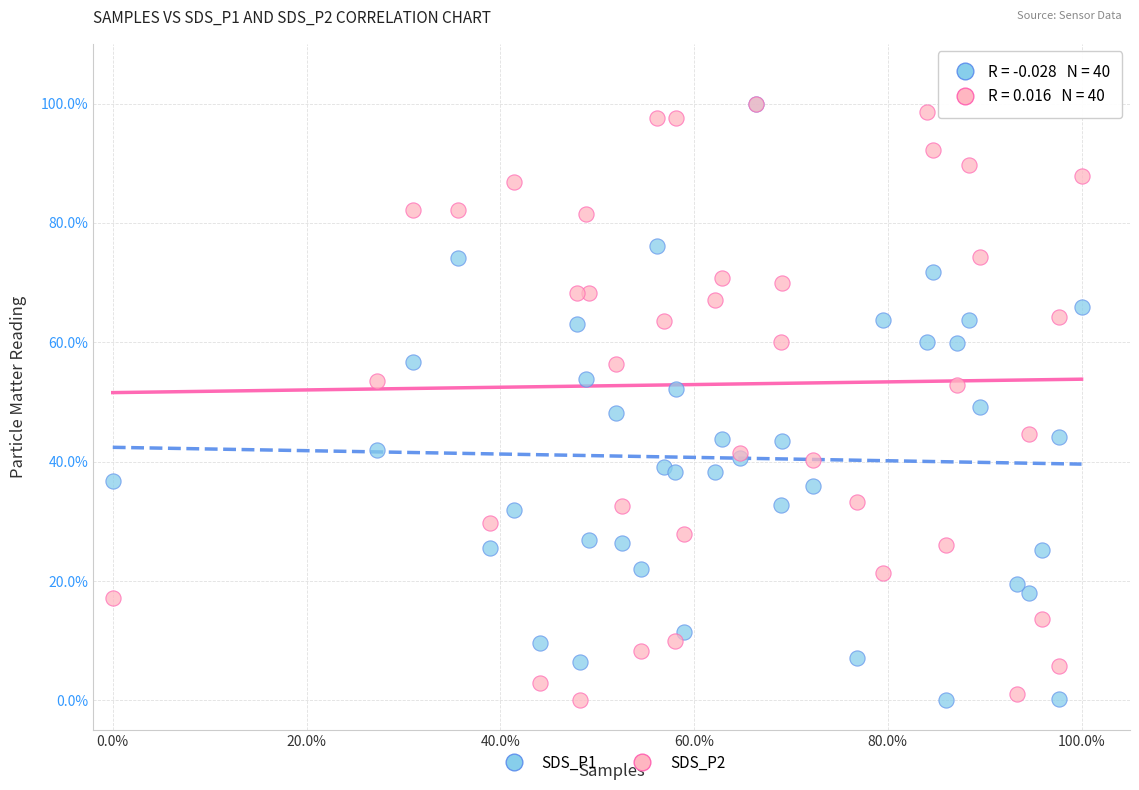

What are all the series names shown in the legend?

SDS_P1, SDS_P2